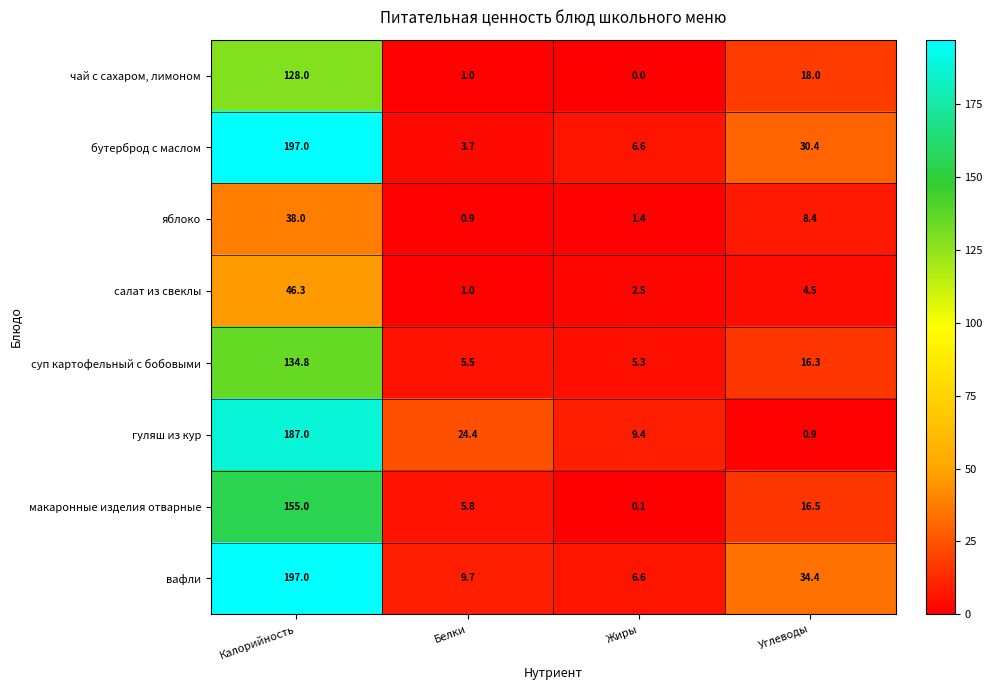

What value does the салат из свеклы series have at Белки?

1.0